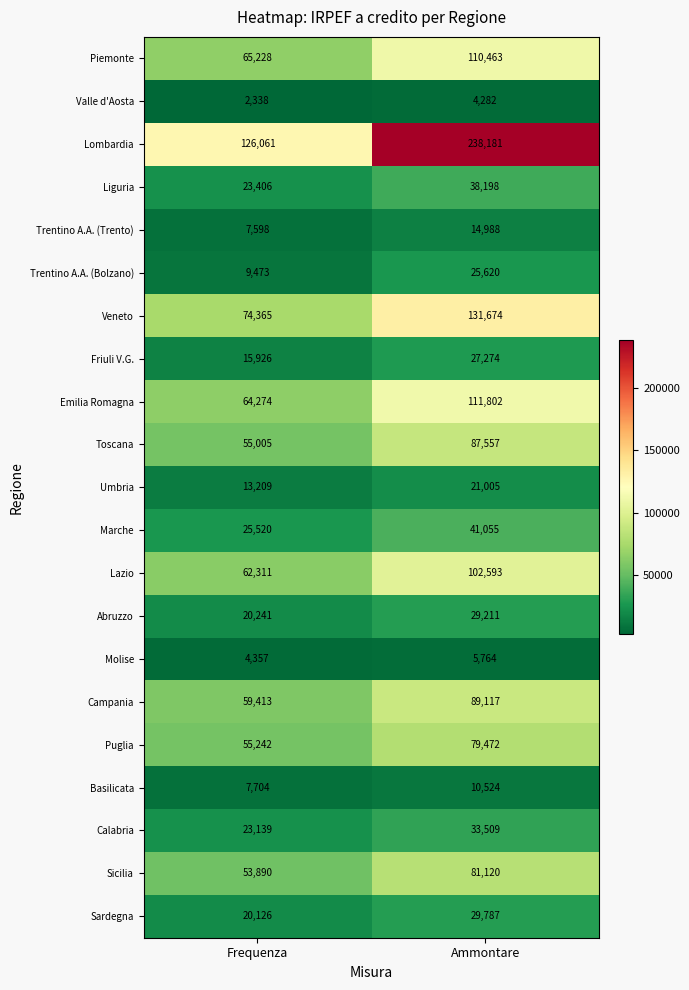

Which series has the widest spread of values?

Lombardia